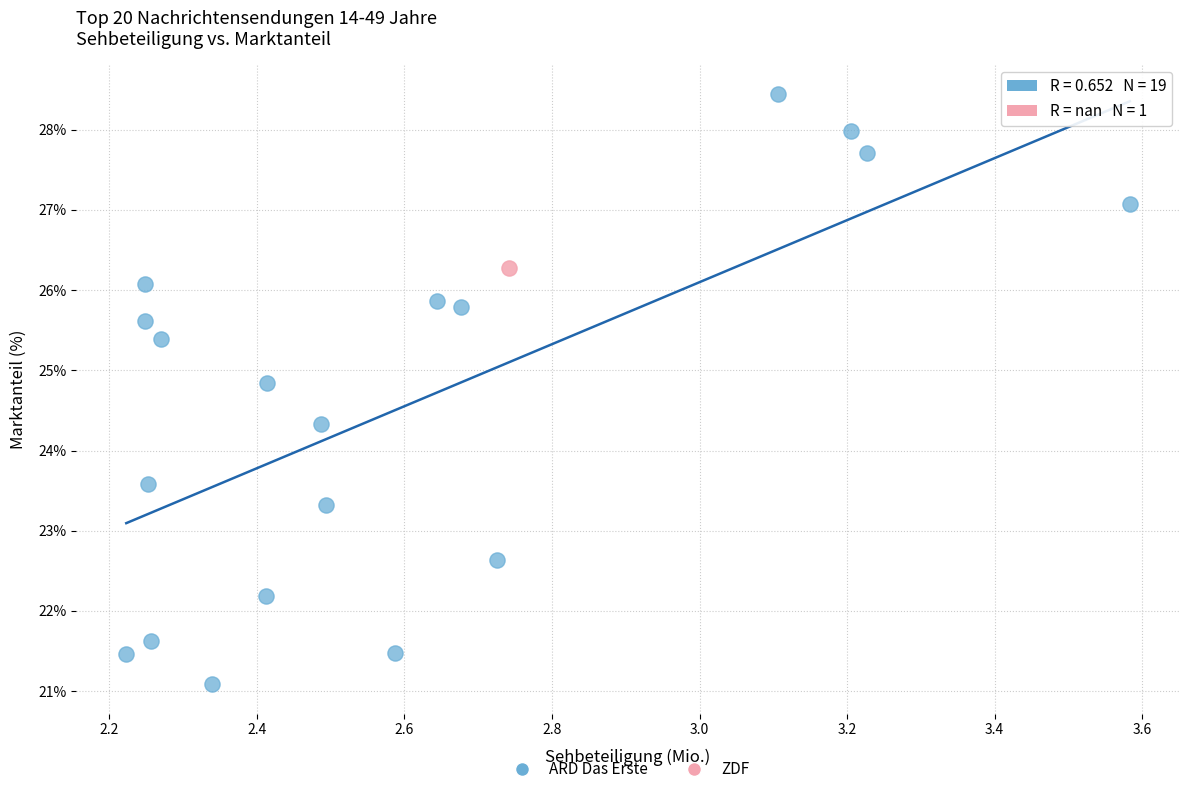

What are all the series names shown in the legend?

ARD Das Erste, ZDF